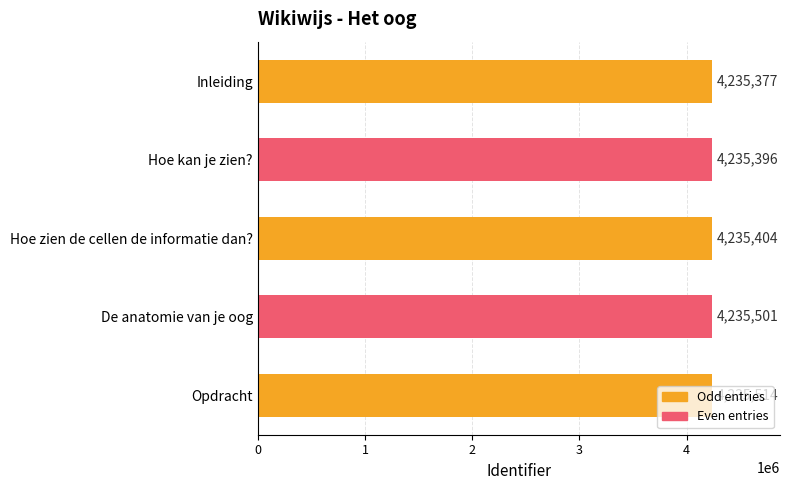

Count the number of data series in this chart.

1